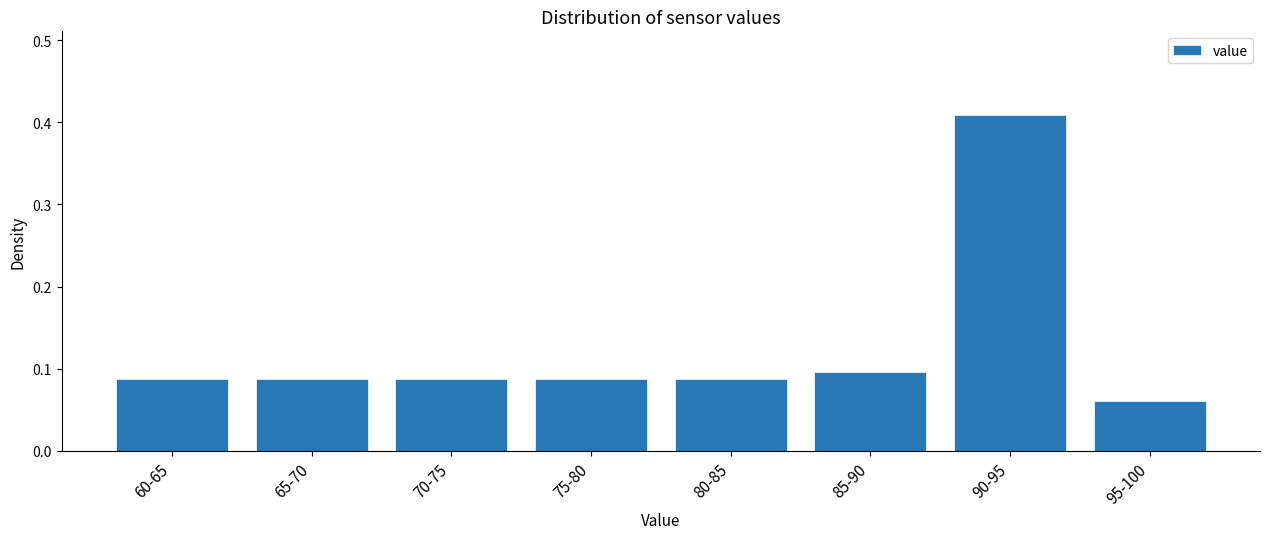

What is the sum of all values?

1.0